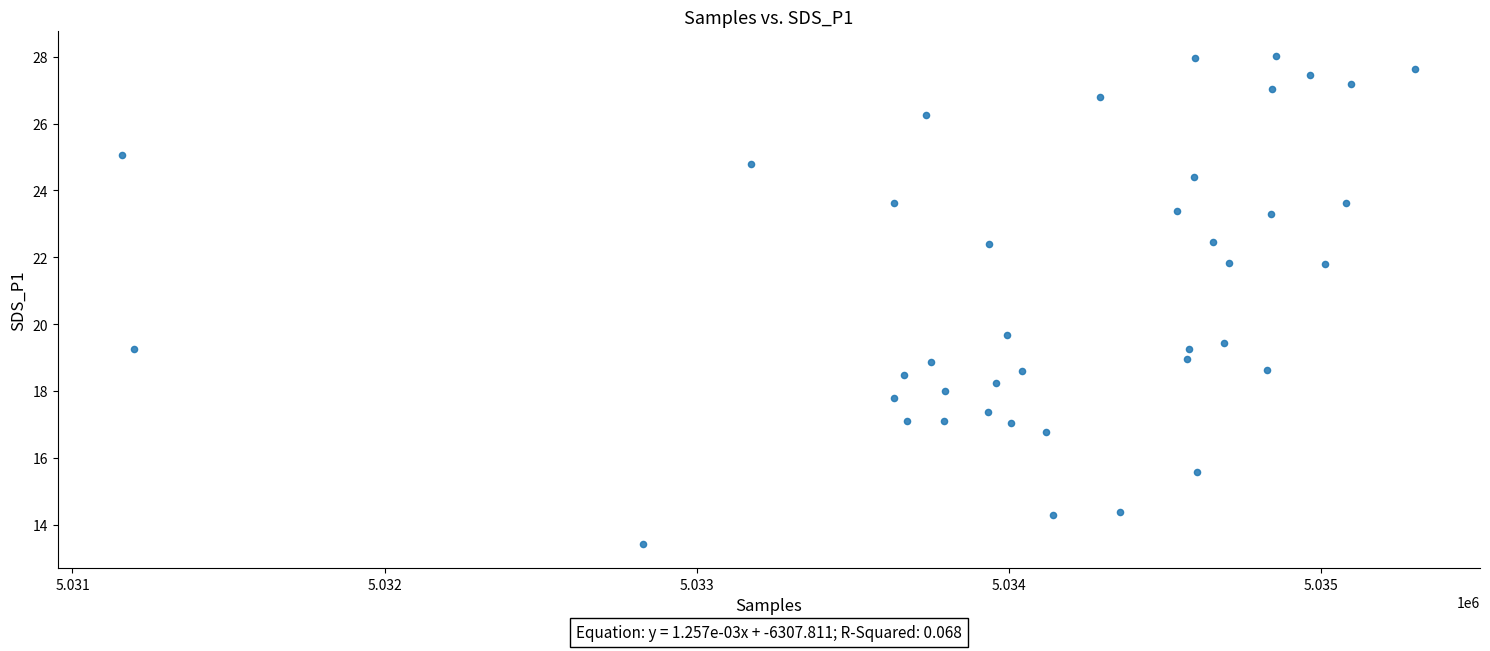

What is the range of X values (max minus min)?

4143.0